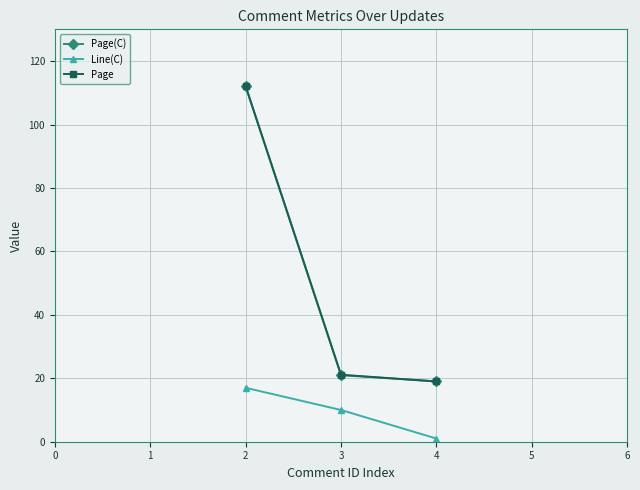

At how many categories does at least one series exceed 87?

1